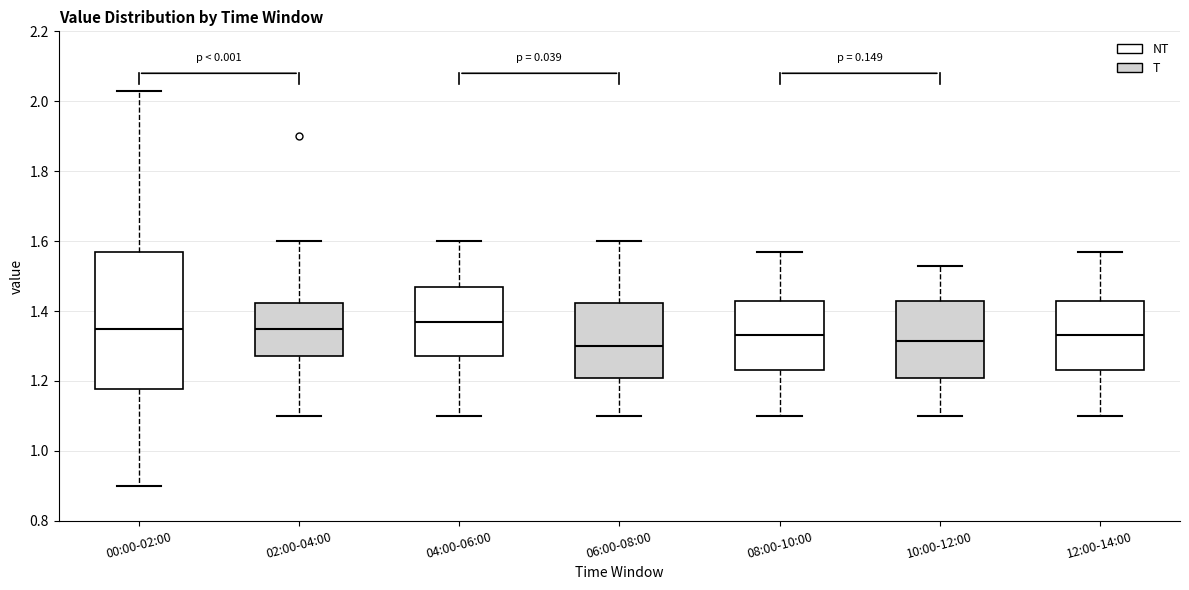

Which box has the highest median line?

04:00-06:00